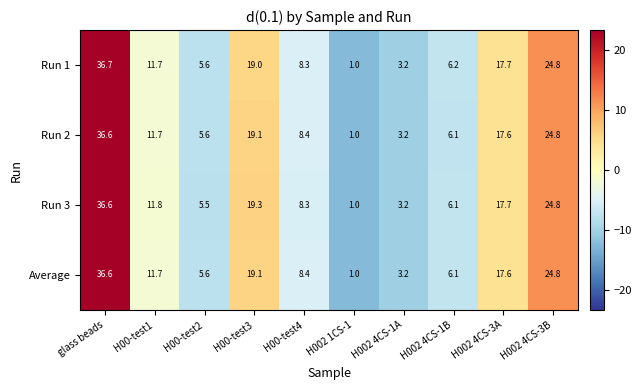

At which label does Average first exceed 11?

glass beads